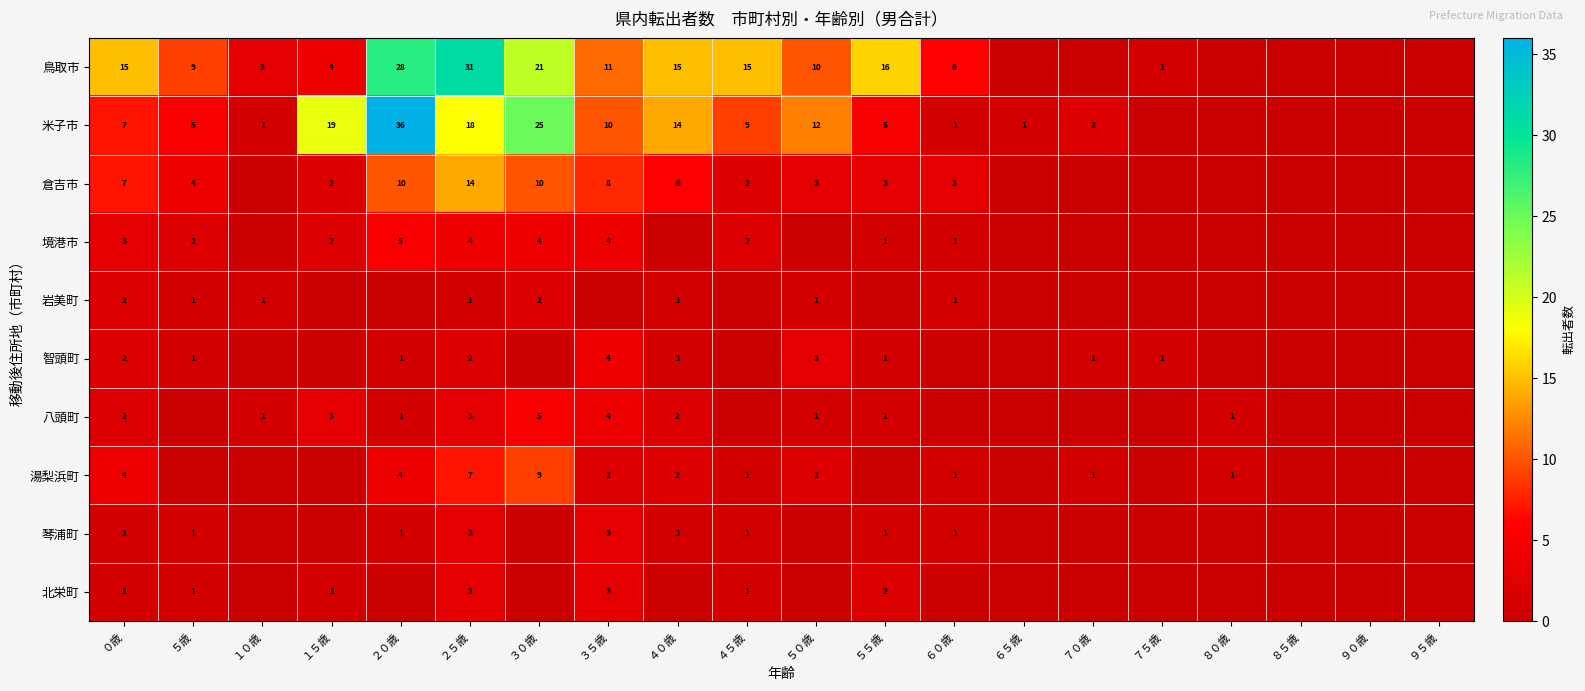

The 湯梨浜町 series shows 9 at ３０歳. True or false?

True